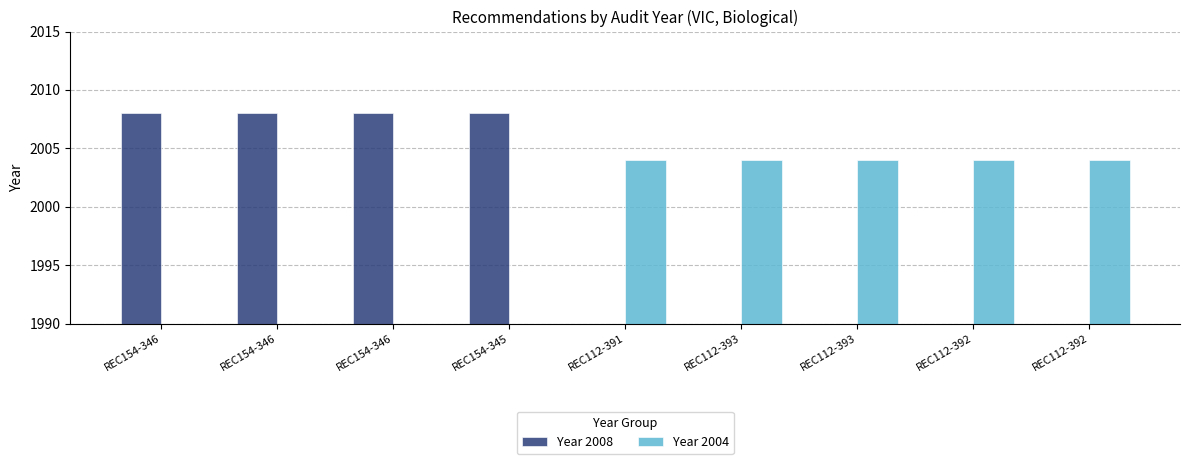

Is it true that Year 2008 equals -947 at REC112-392?

False